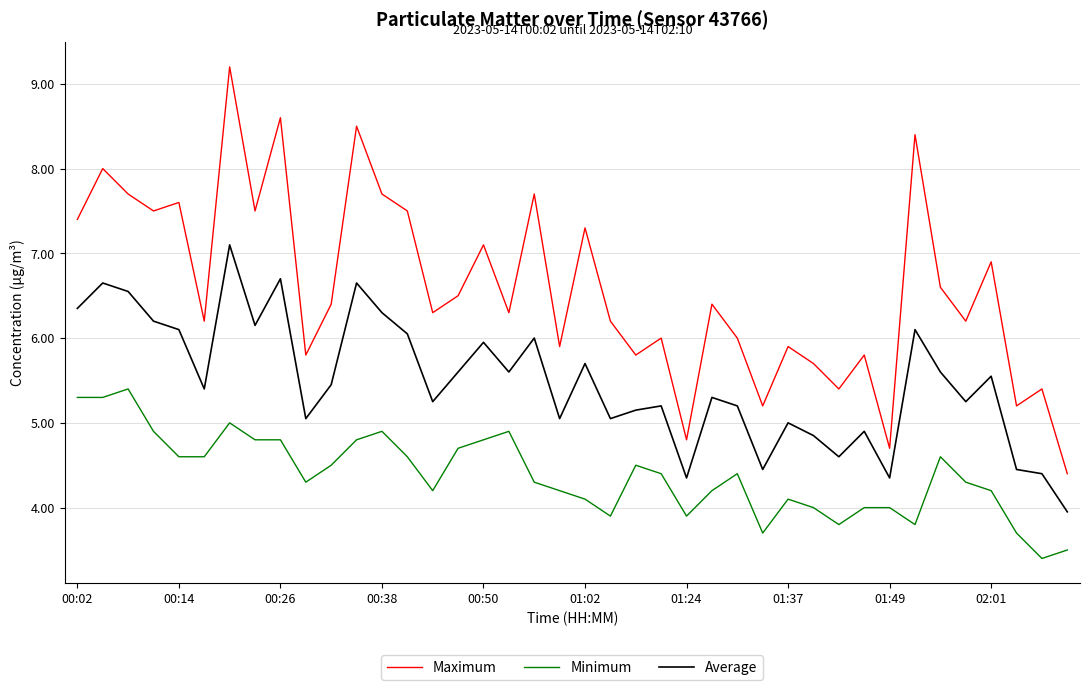

True or false: Average and Minimum intersect in this chart.

False